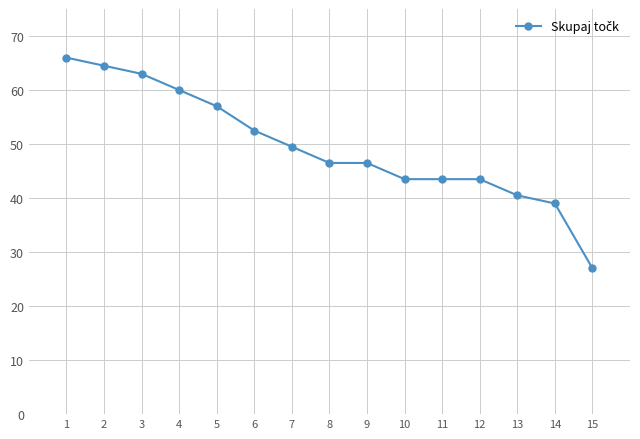

What is the greatest value displayed?

66.0